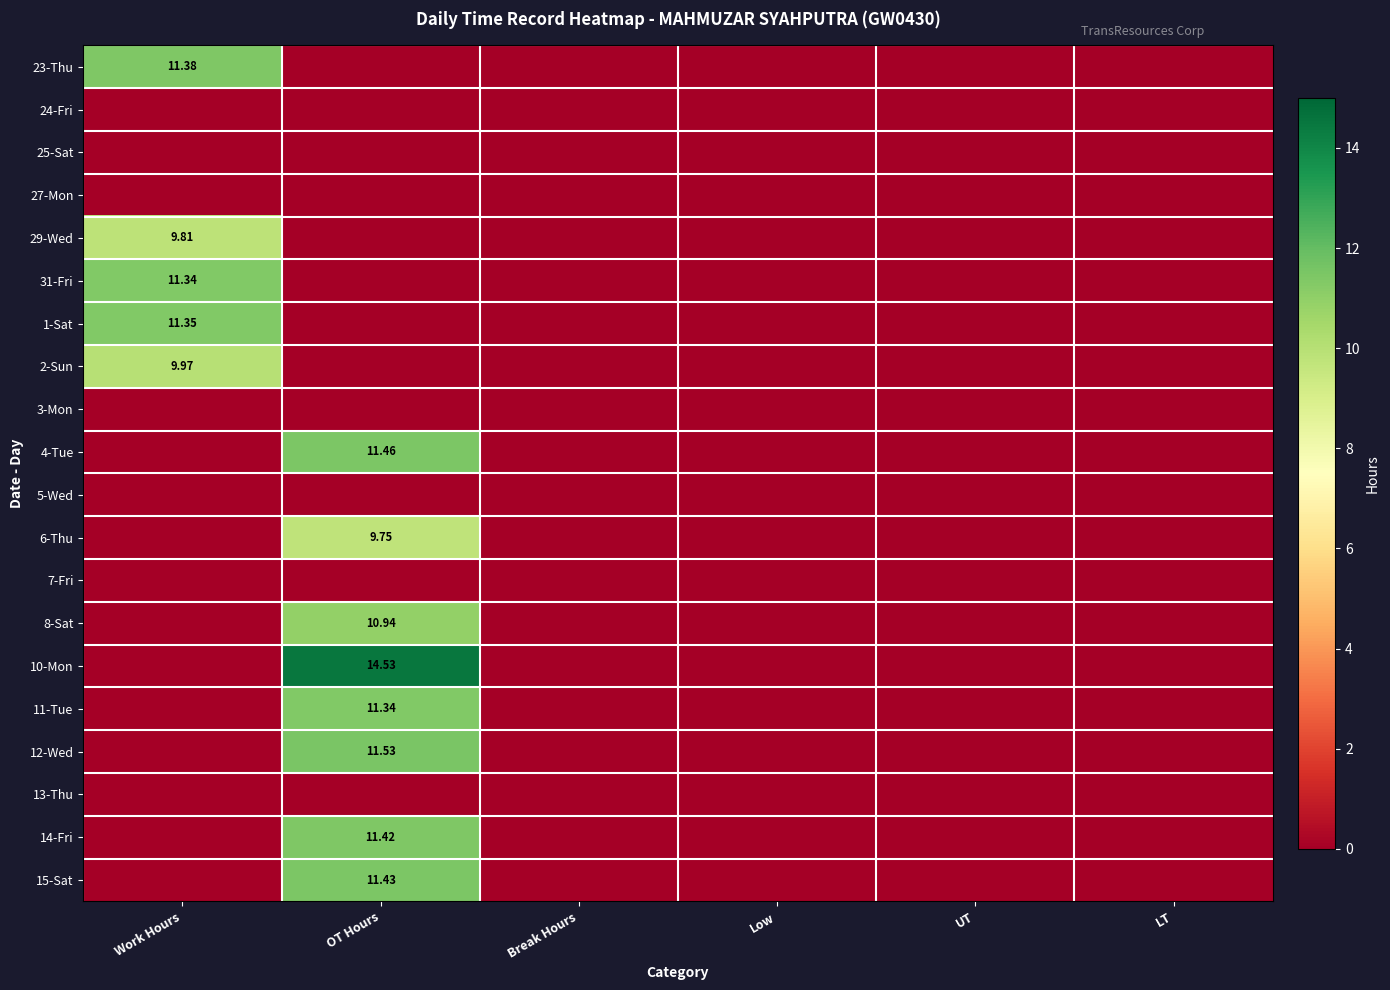

True or false: 13-Thu has a value of 0.0 at LT.

True